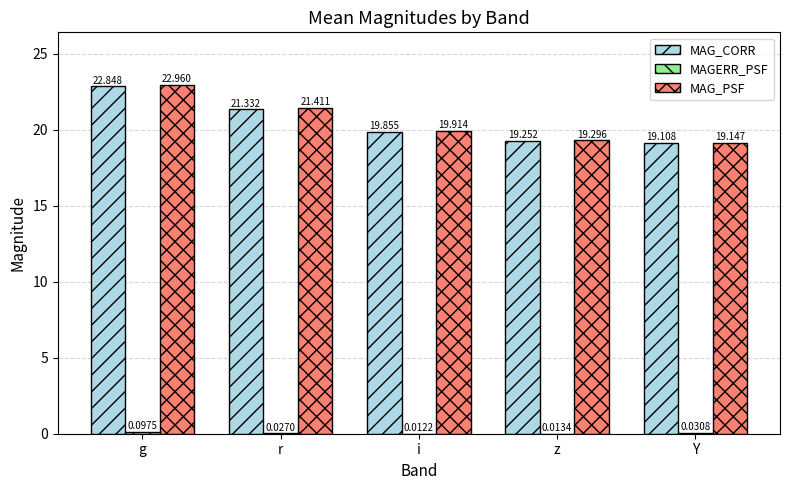

Where is MAG_PSF nearest to the value 21?

r